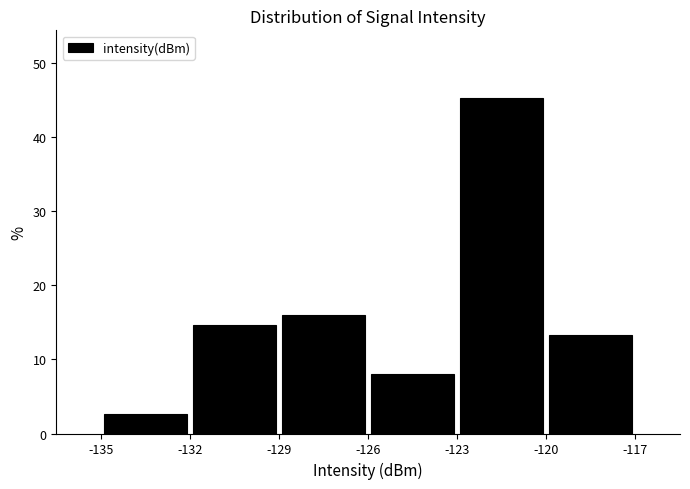

Which range on the x-axis has the tallest bar?

-123 to -120